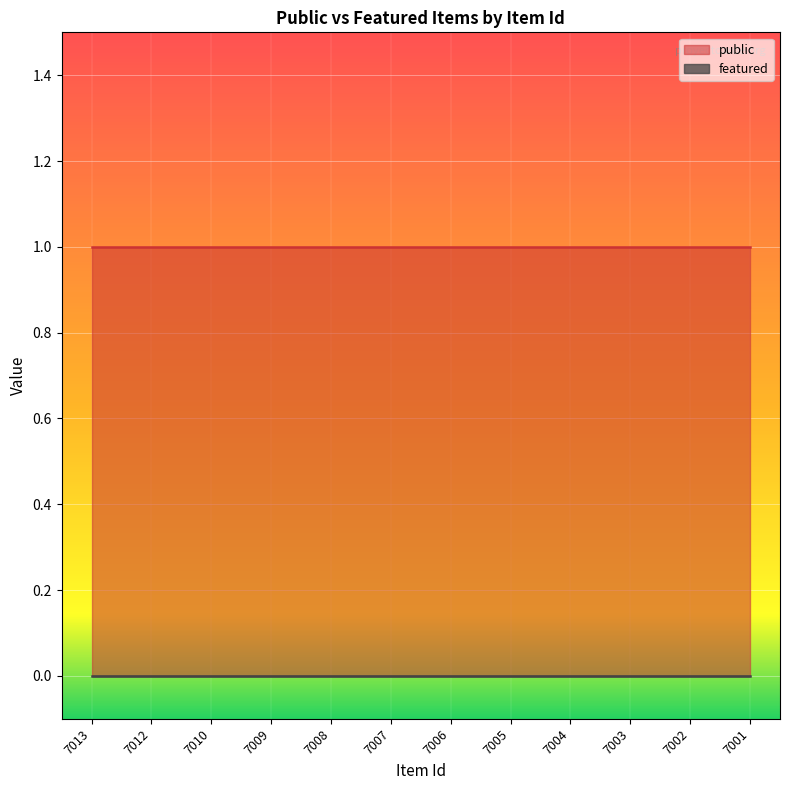

What is the value of the public point at the 10th from the left?

1